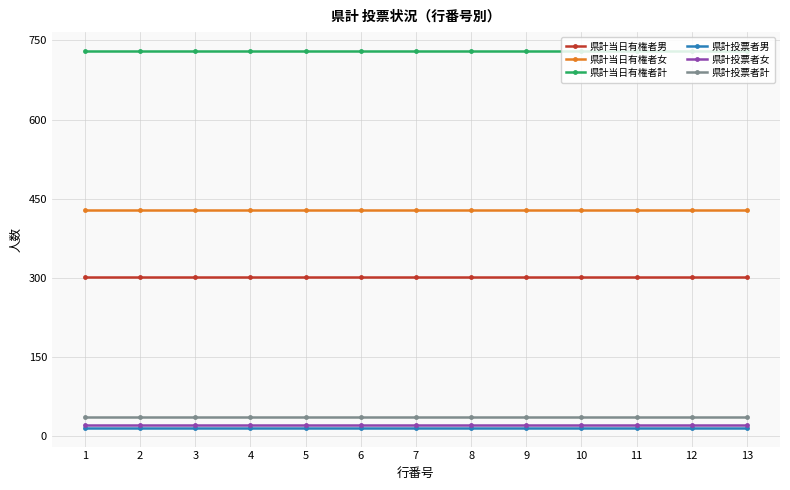

Reading right to left, what are all the values shown in this chart?

県計当日有権者男: 301	301	301	301	301	301	301	301	301	301	301	301	301
県計当日有権者女: 429	429	429	429	429	429	429	429	429	429	429	429	429
県計当日有権者計: 730	730	730	730	730	730	730	730	730	730	730	730	730
県計投票者男: 16	16	16	16	16	16	16	16	16	16	16	16	16
県計投票者女: 21	21	21	21	21	21	21	21	21	21	21	21	21
県計投票者計: 37	37	37	37	37	37	37	37	37	37	37	37	37